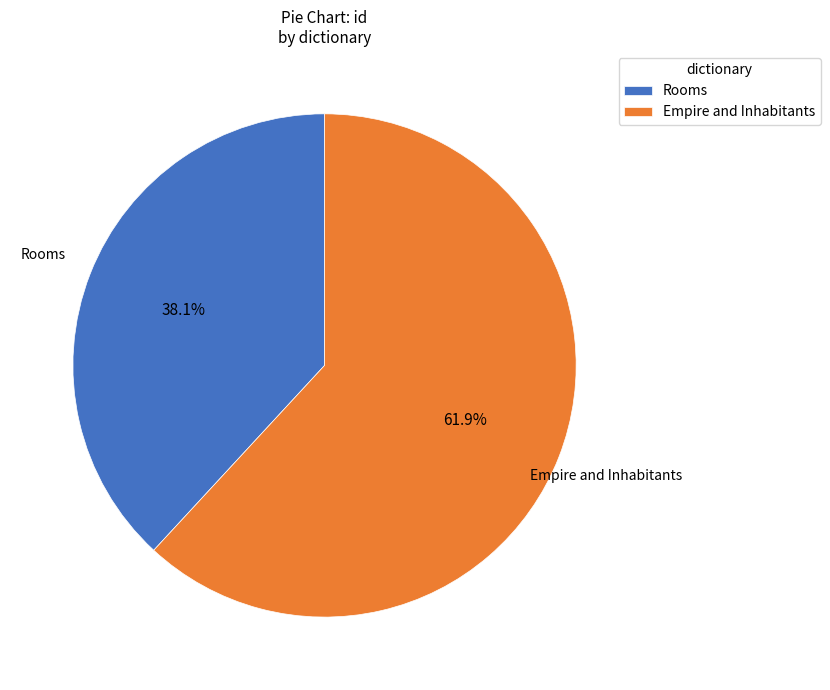

To the nearest percent, what is the difference between the largest and smallest slice percentages?

24%